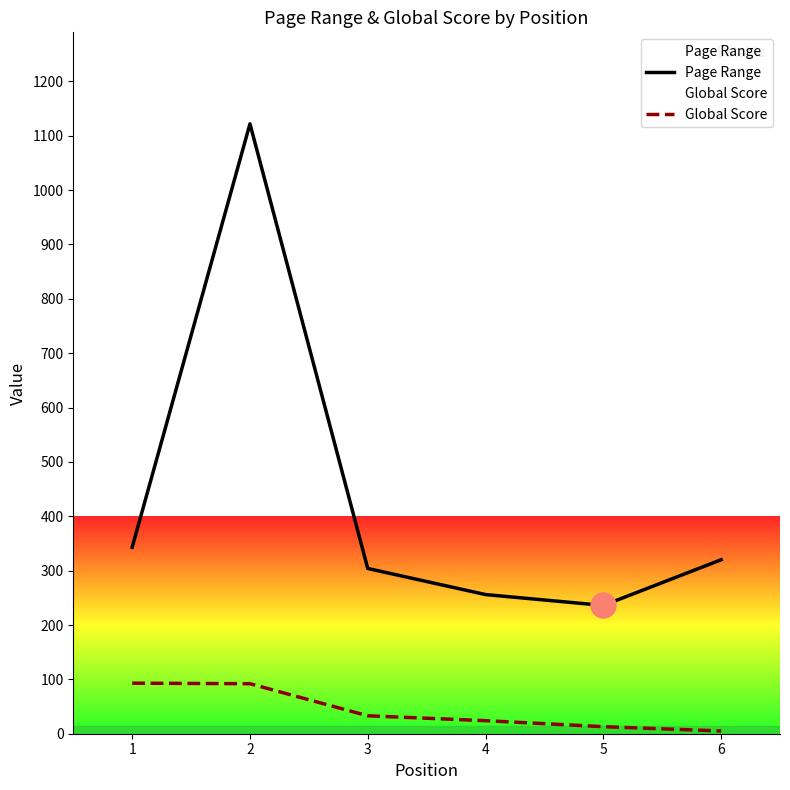

What is the sum of all Page Range values?

2581